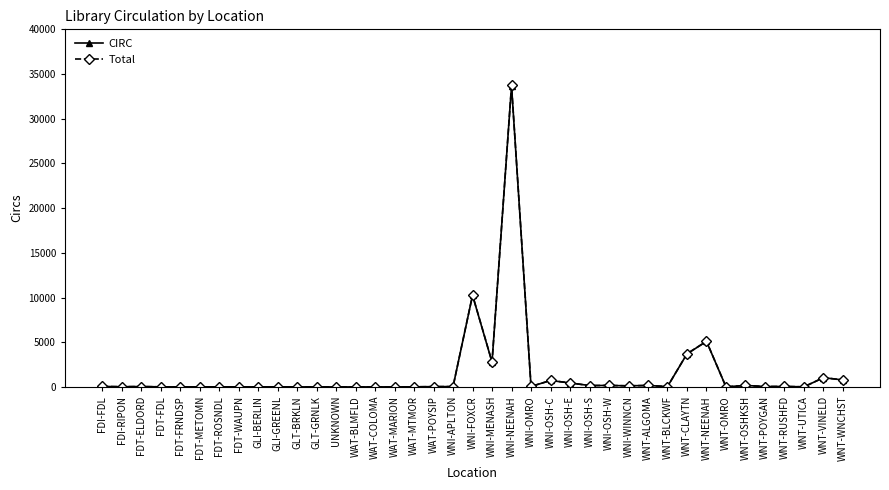

What is the spread (max minus min) of values at WNT-CLAYTN?

10